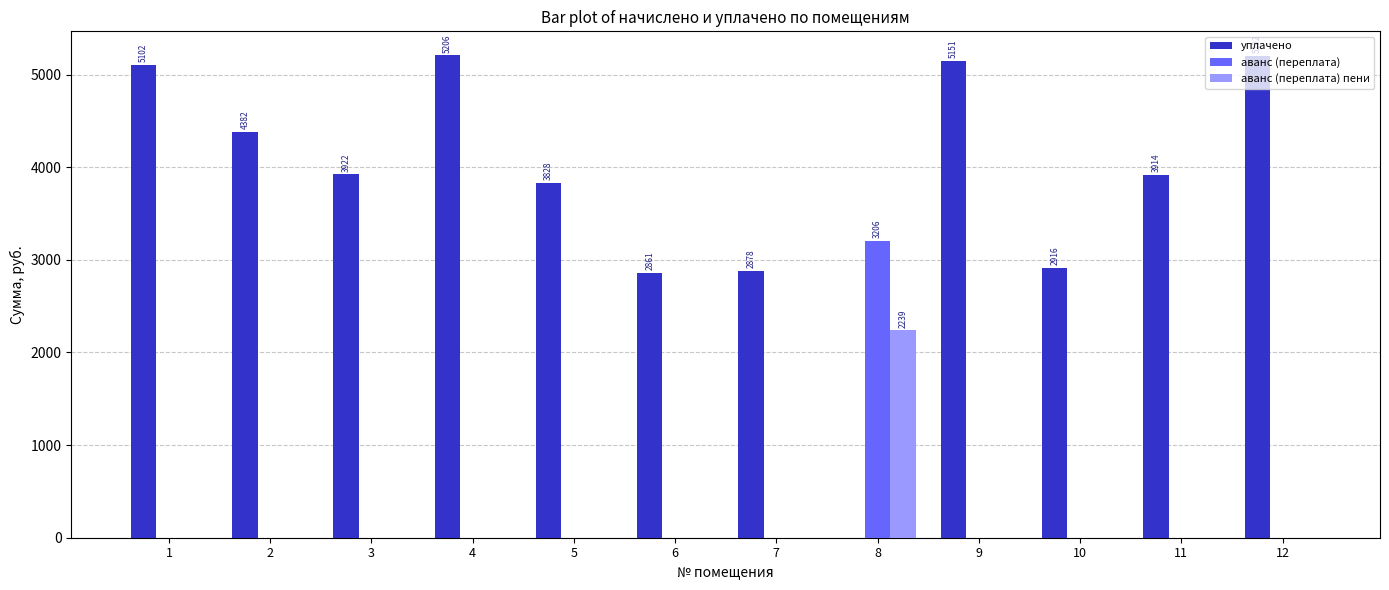

The value of аванс (переплата) пени at 3 is 0.0. True or false?

True